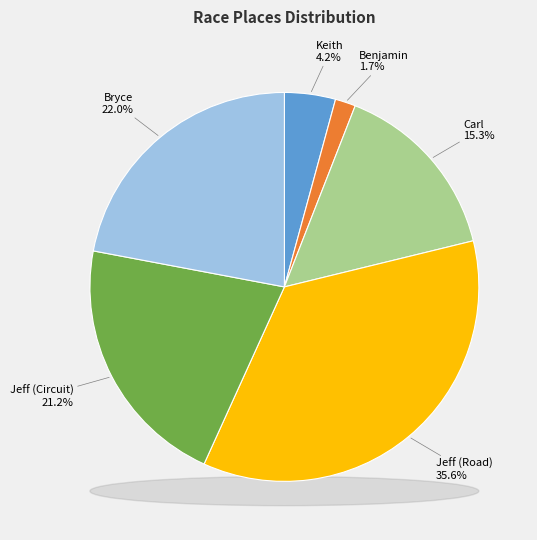

The Jeff (Circuit) slice represents 21% of the pie. True or false?

True